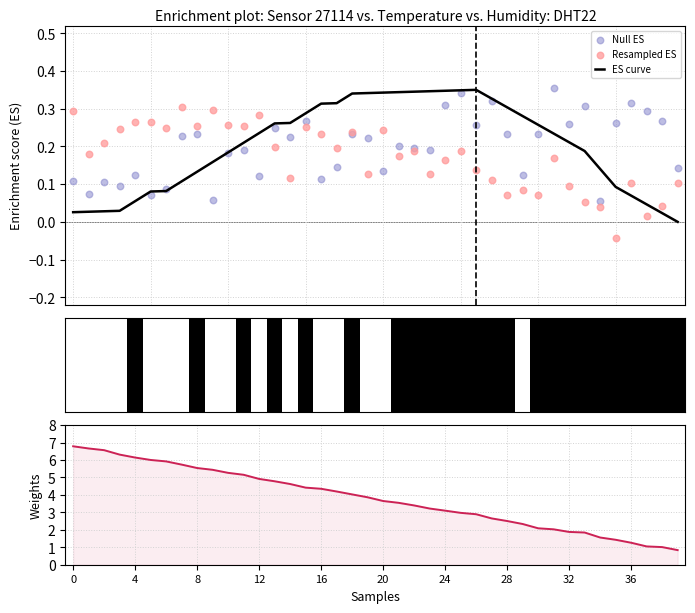

Which series contains the lowest Y value?

Resampled ES